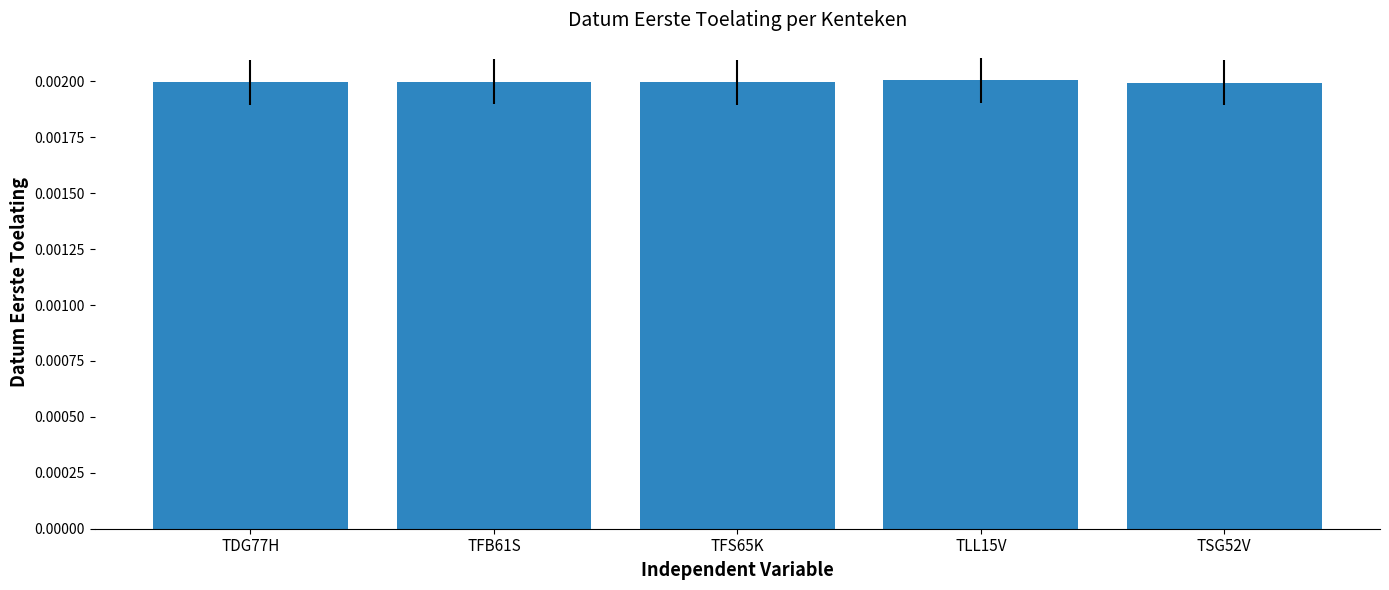

How many distinct data groups are displayed?

1